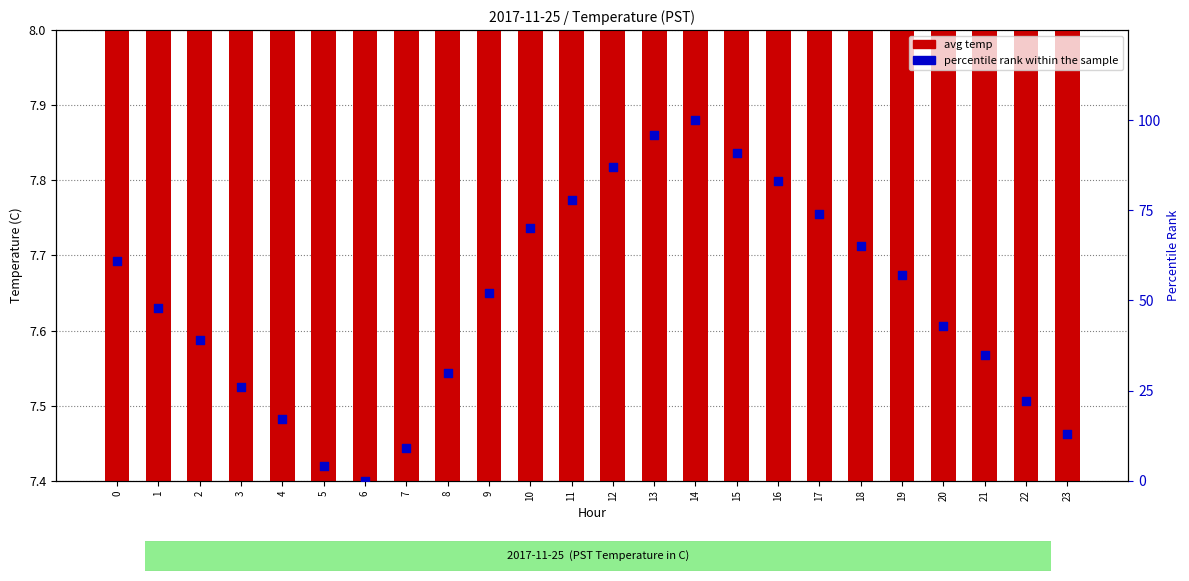

Which series has the largest total across all categories?

percentile rank within the sample